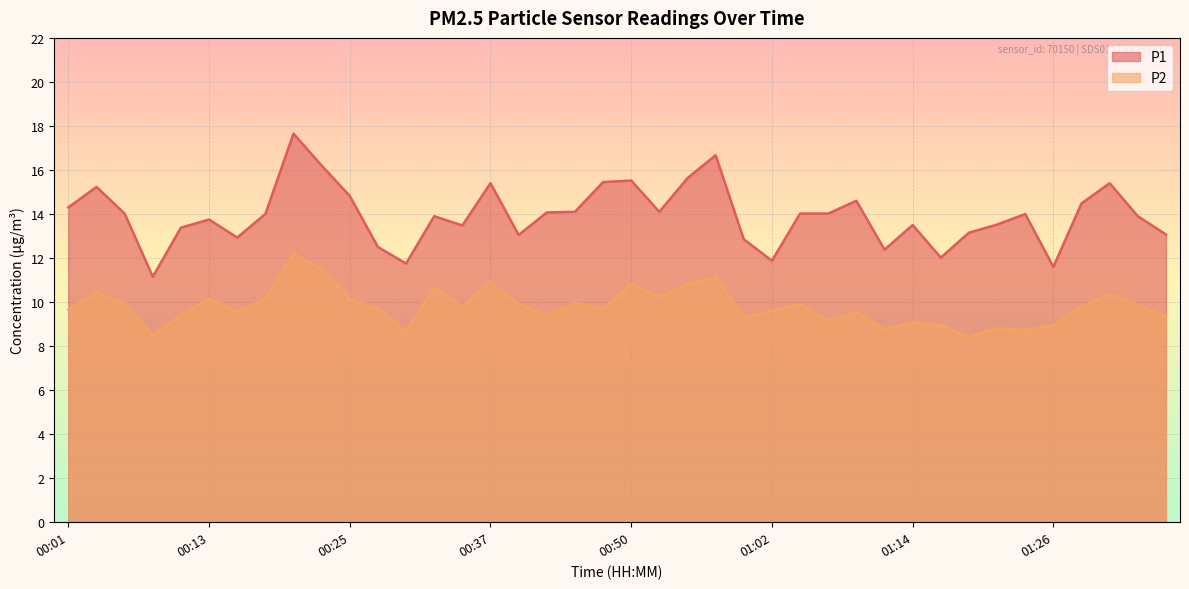

Does the chart display data point markers on the line(s)?

No